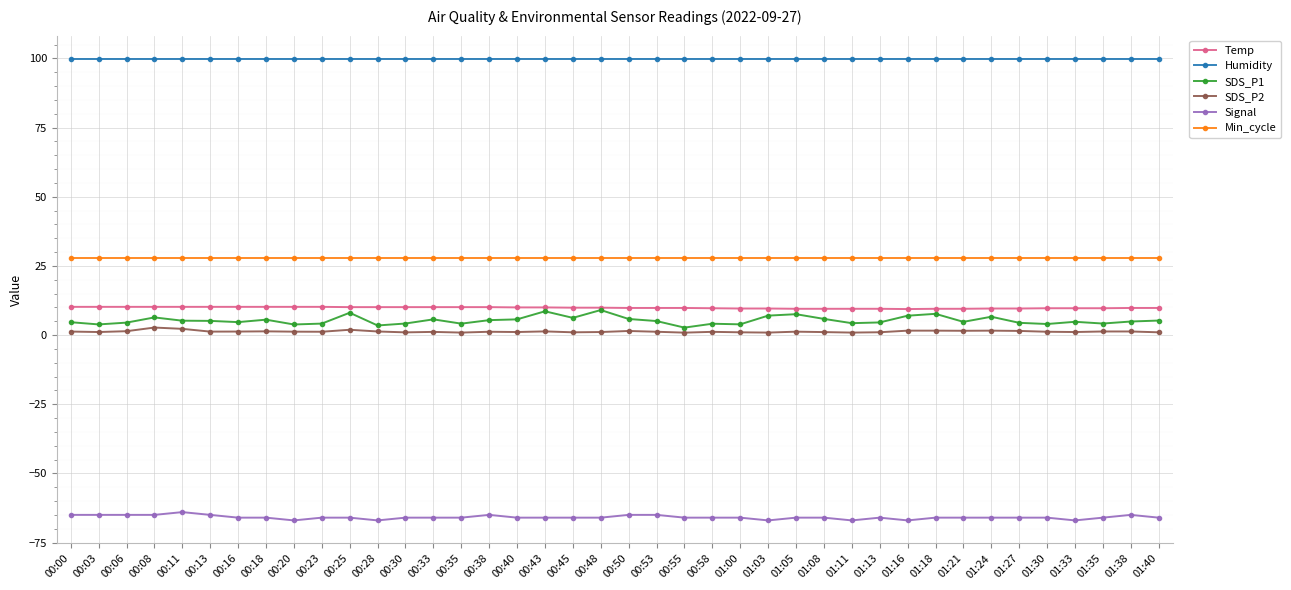

True or false: SDS_P1 and Humidity cross at least once.

False